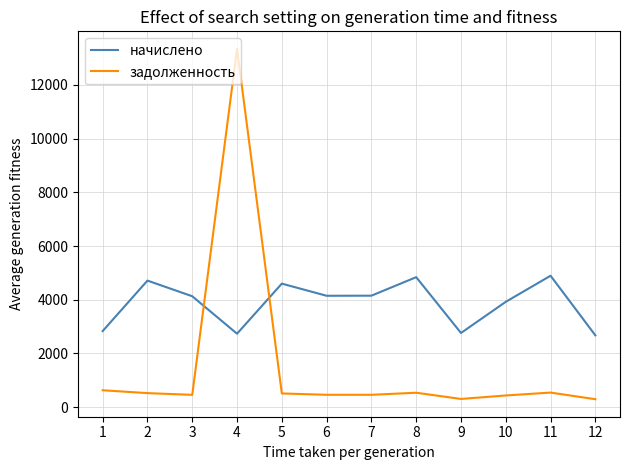

After their last crossing, which series has the higher values: задолженность or начислено?

начислено